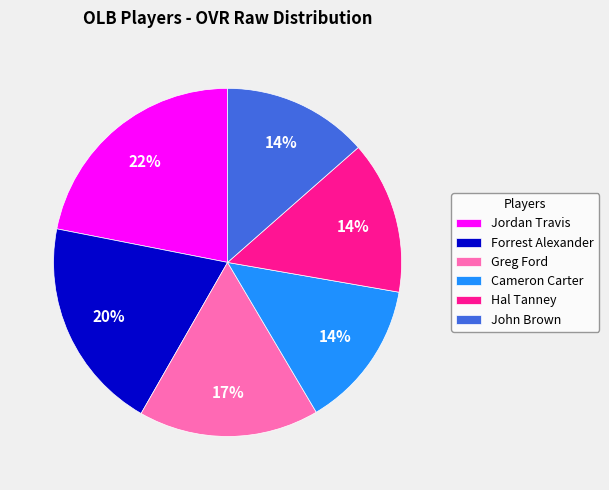

Does any single category account for the majority?

No